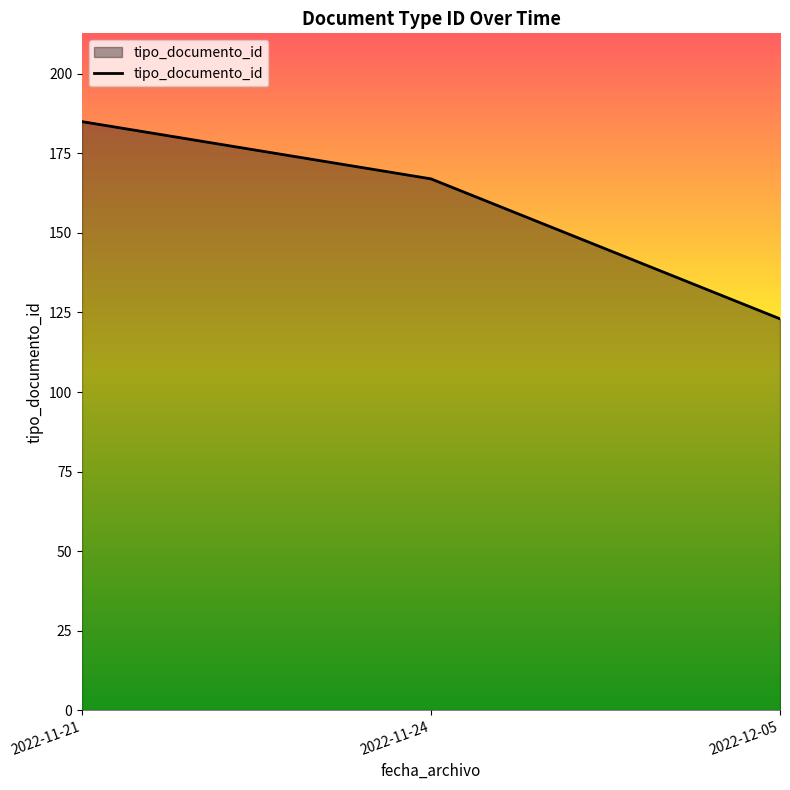

Which category has the highest value across all series?

2022-11-21